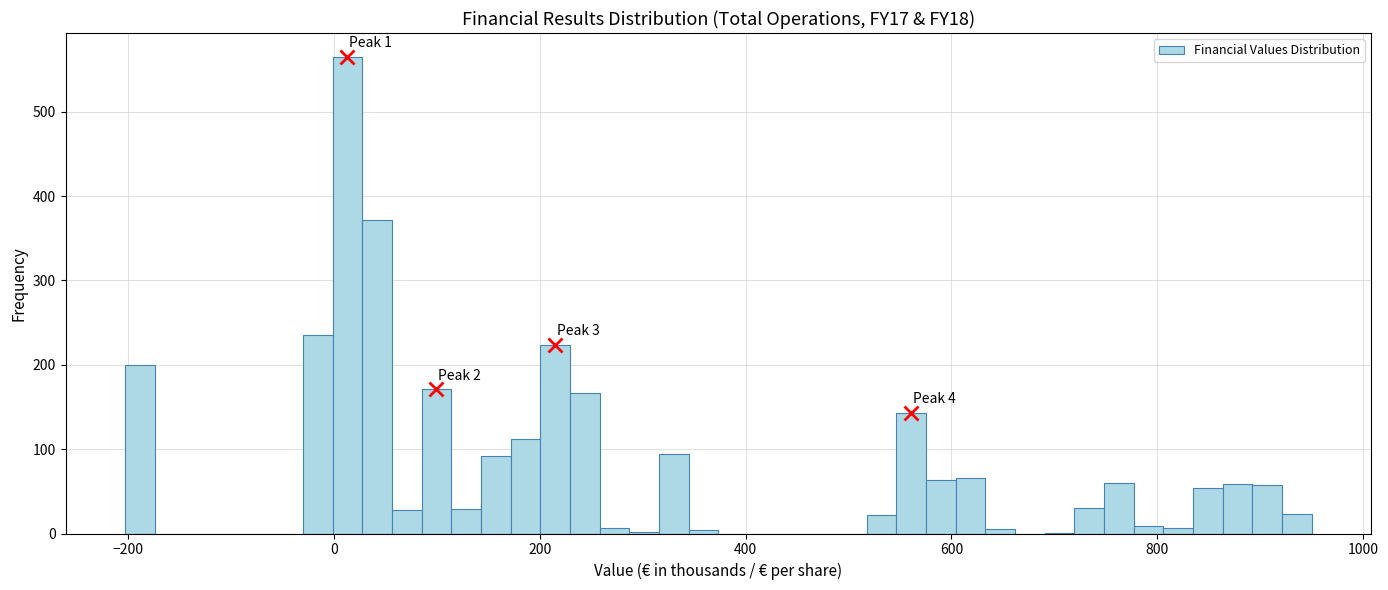

Around what value on the x-axis is the tallest bar? Give the approximate position of its centre, as read against the axis.

20